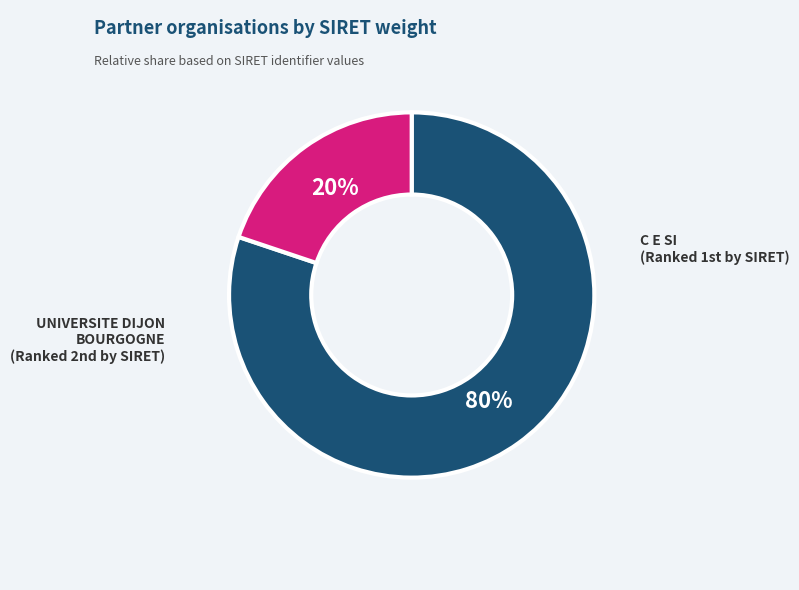

To the nearest percent, what is the average slice percentage?

50%